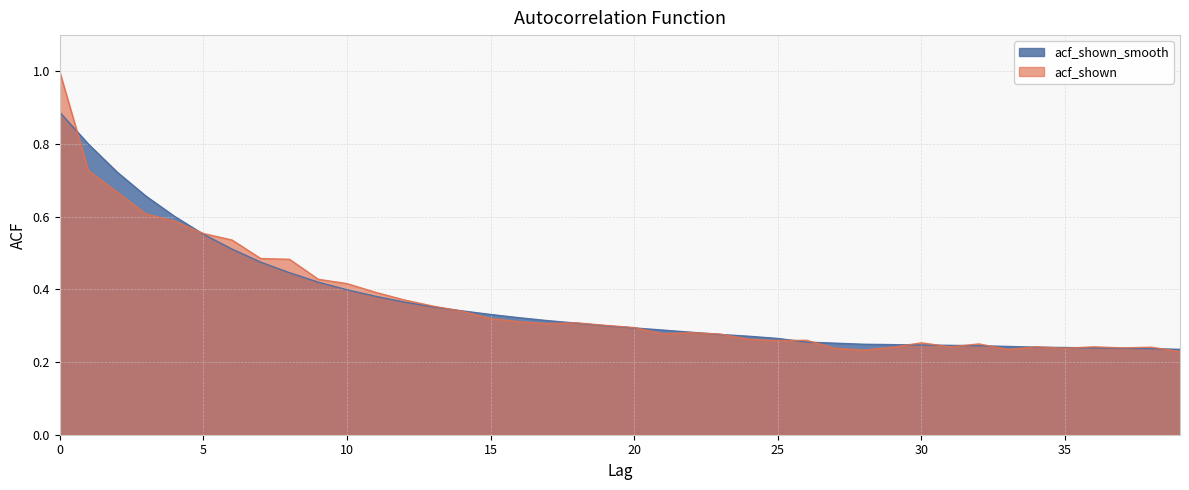

Which has a higher value, 35 or 23?

23